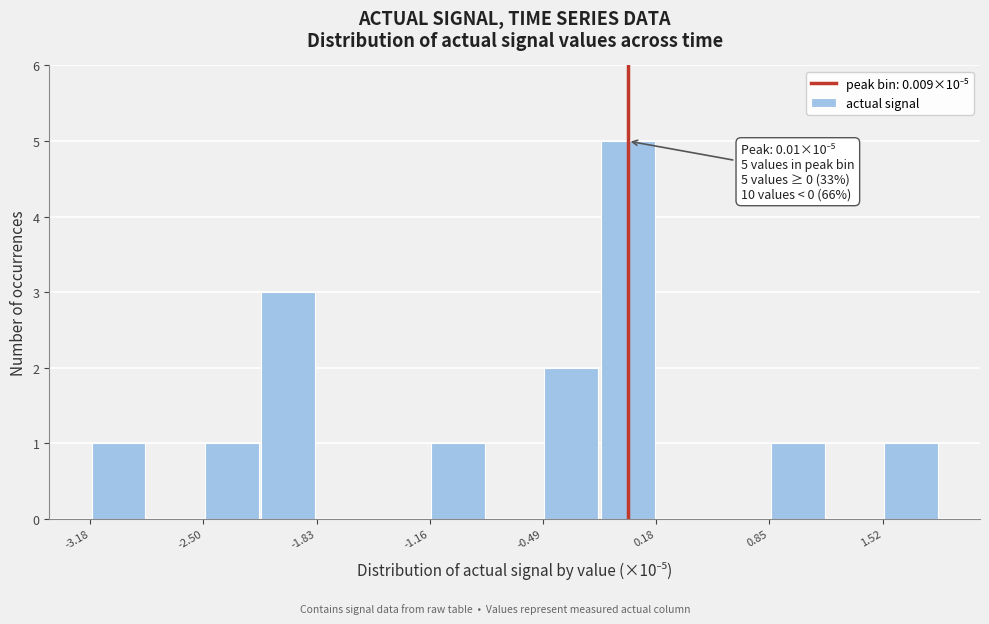

Read against the x-axis, roughly where is the centre of the tallest bar?

0.0